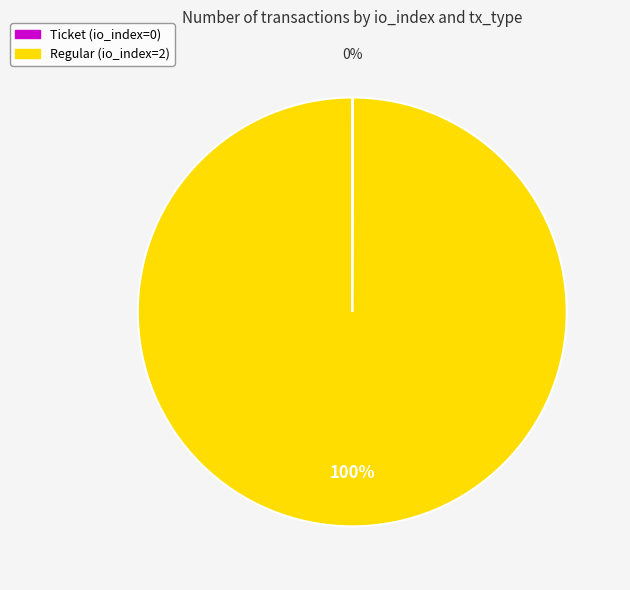

Is it true that Regular (io_index=2) is 88% of the pie?

False